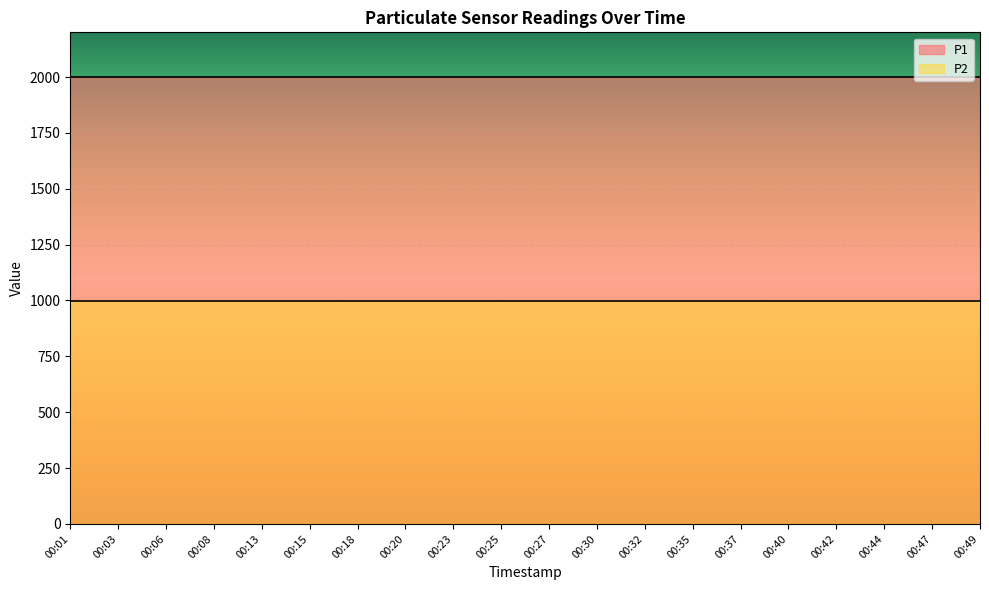

At which label does P1 reach its minimum?

00:01